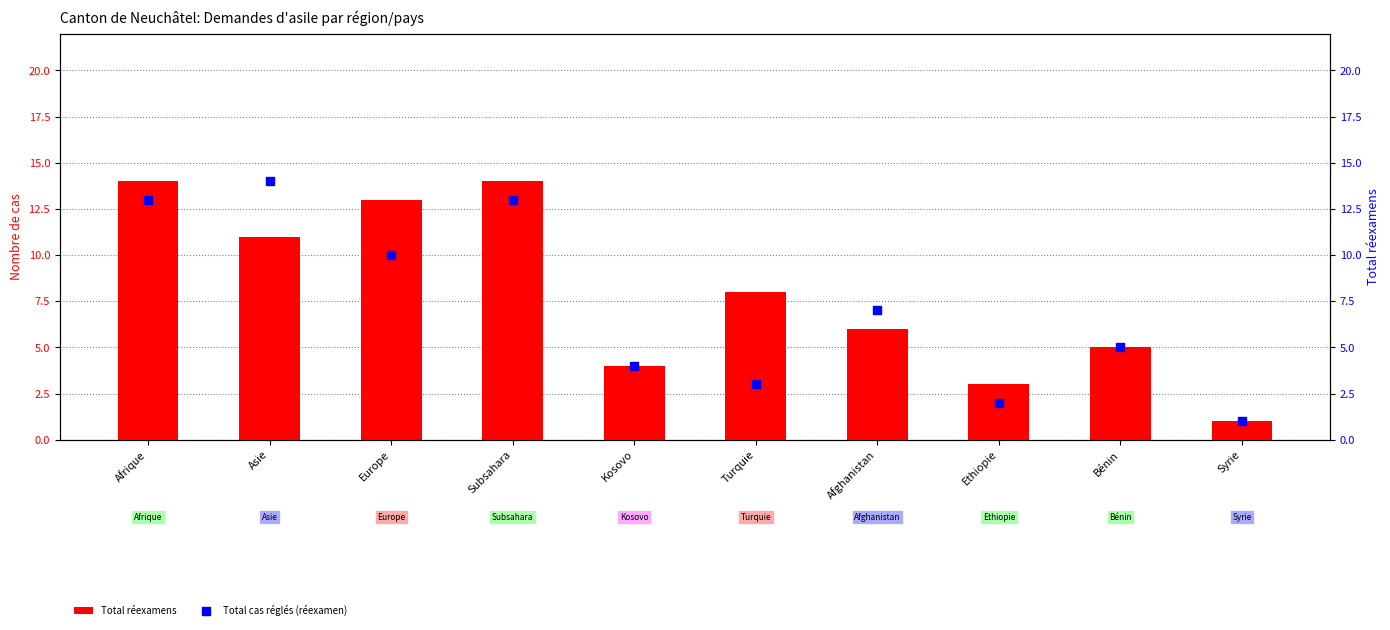

Which series has the largest total across all categories?

Total réexamens